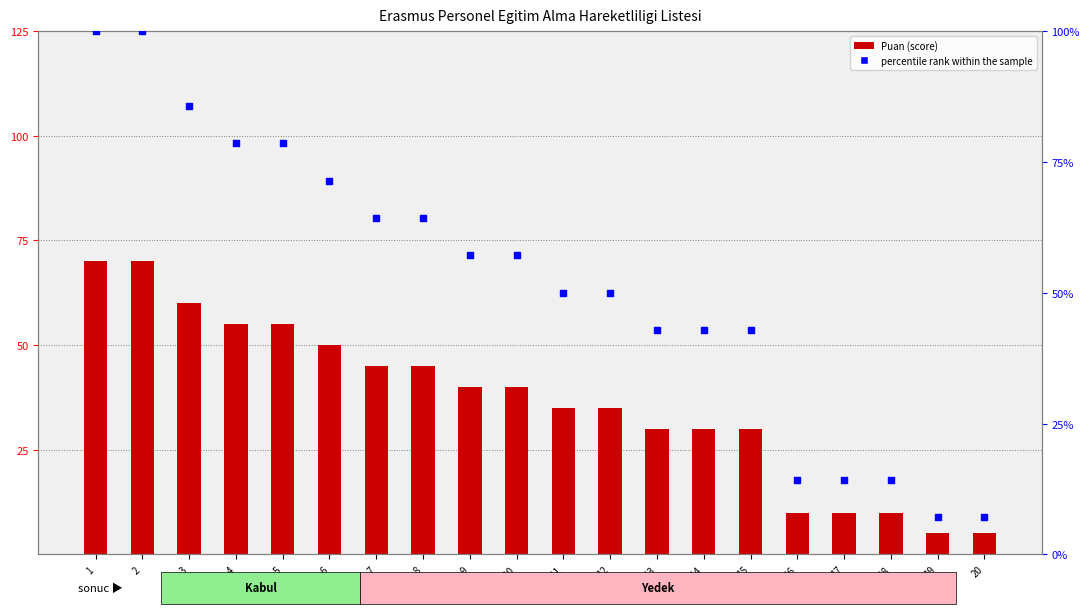

Which series has the widest spread of Y values?

percentile rank within the sample